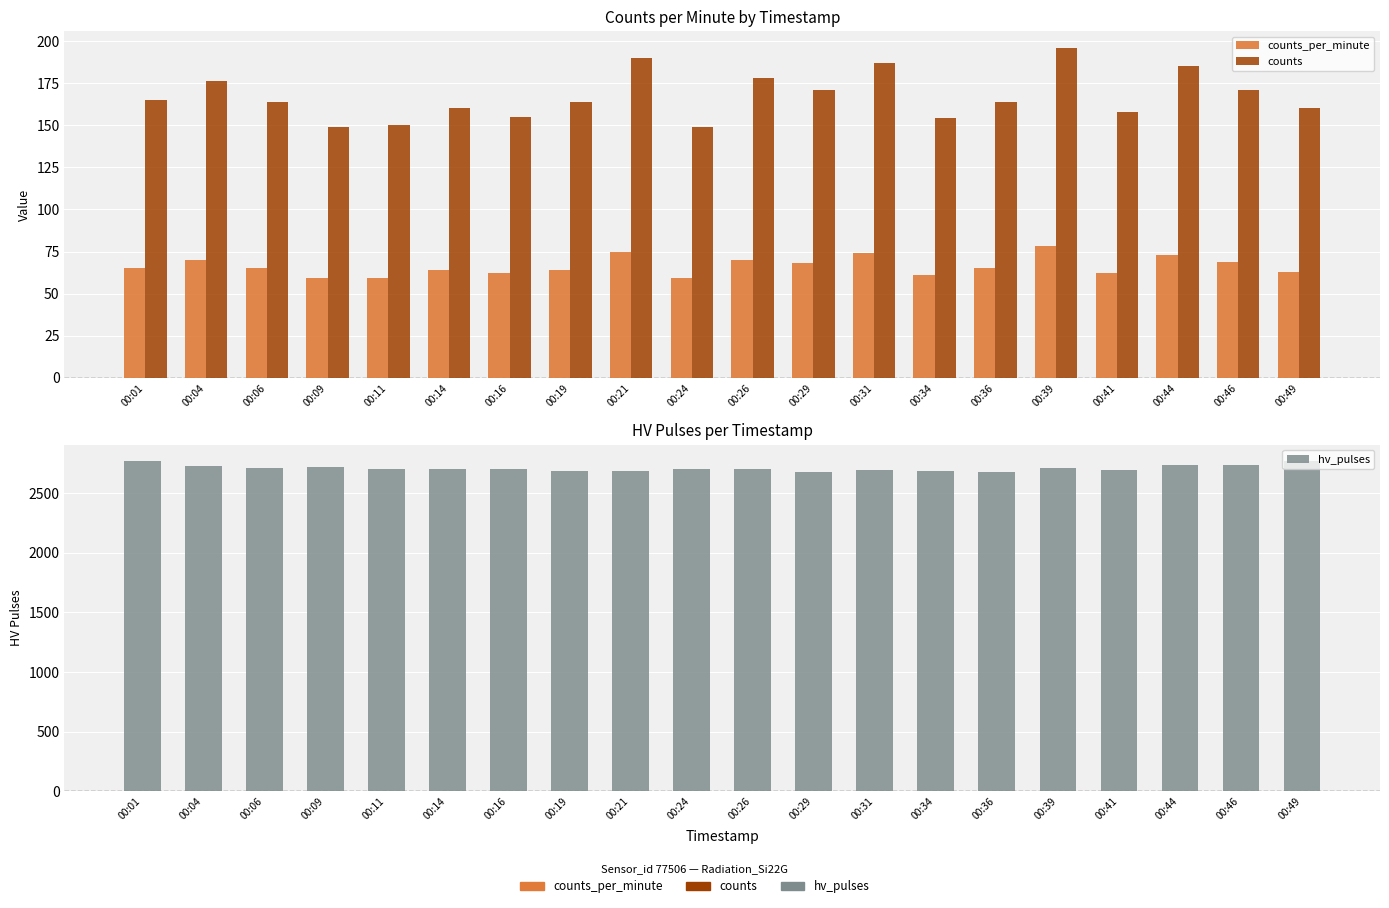

What is the value of the hv_pulses bar at the 4th from the left?

2722